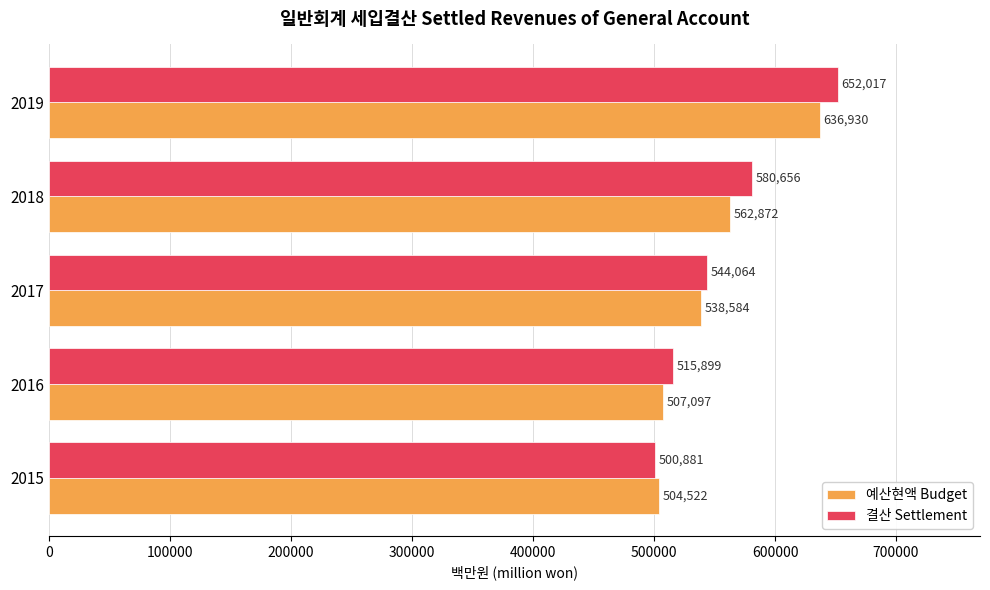

How many distinct data groups are displayed?

2